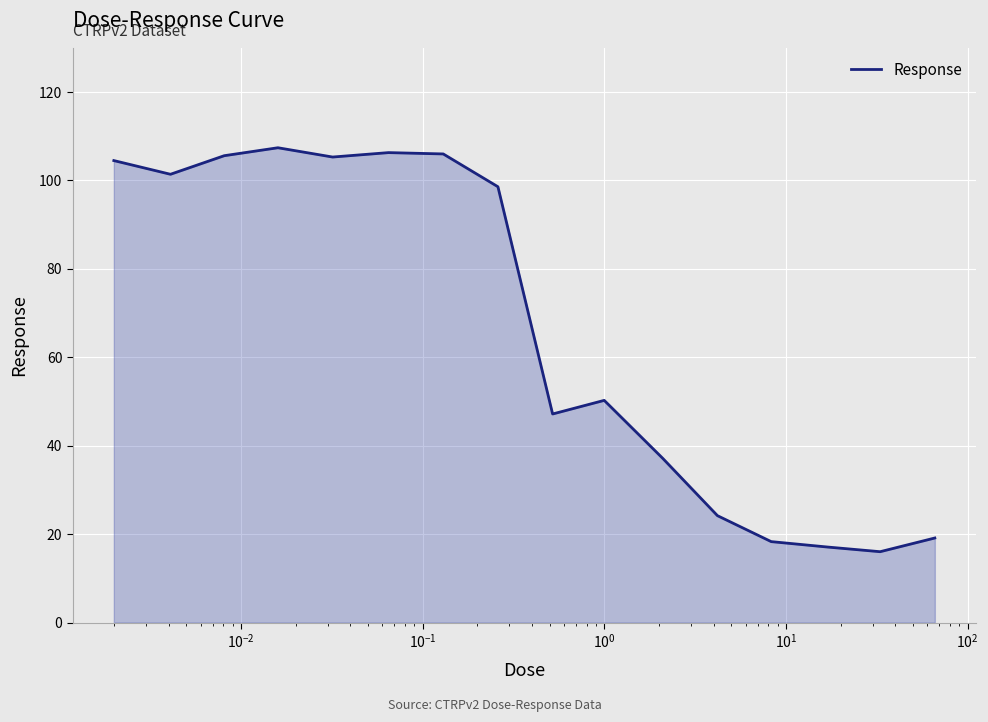

What is the greatest value displayed?

107.4